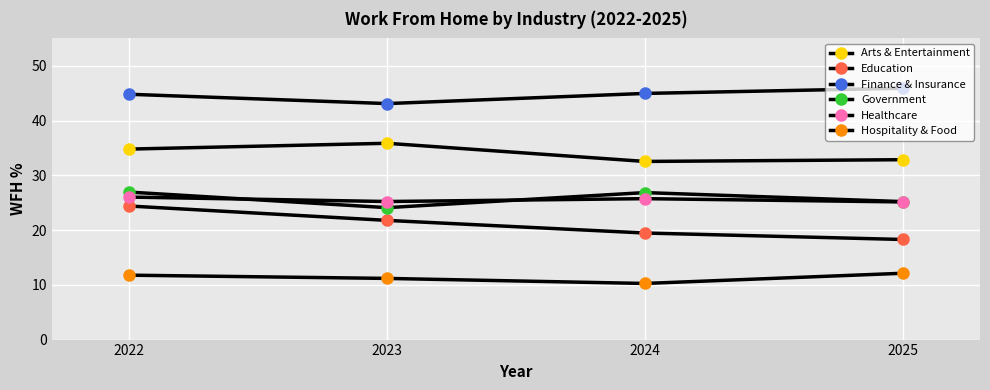

What is the minimum value shown in the chart?

10.2